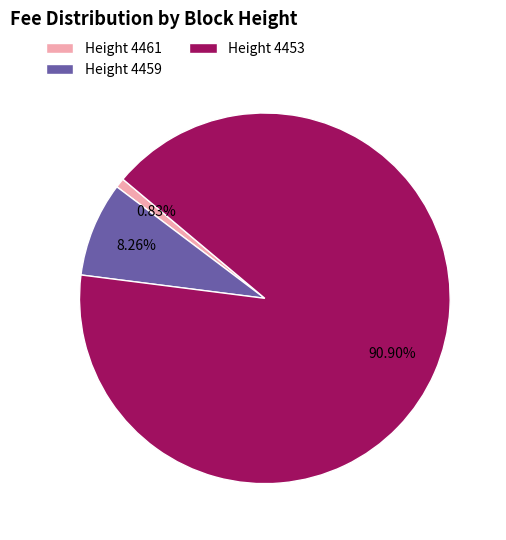

Does Height 4453 represent more than half of the total?

Yes